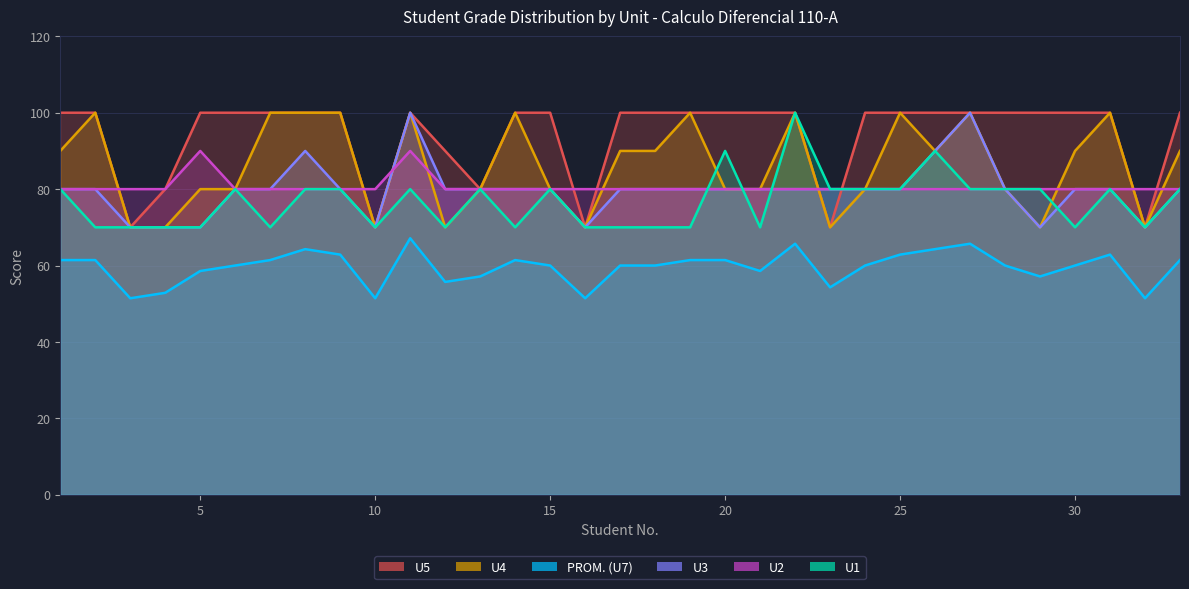

Reading left to right, what are all the values shown in this chart?

PROM. (U7): 1=61.4	2=61.4	3=51.4	4=52.9	5=58.6	6=60.0	7=61.4	8=64.3	9=62.9	10=51.4	11=67.1	12=55.7	13=57.1	14=61.4	15=60.0	16=51.4	17=60.0	18=60.0	19=61.4	20=61.4	21=58.6	22=65.7	23=54.3	24=60.0	25=62.9	26=64.3	27=65.7	28=60.0	29=57.1	30=60.0	31=62.9	32=51.4	33=61.4
U1: 1=80.0	2=70.0	3=70.0	4=70.0	5=70.0	6=80.0	7=70.0	8=80.0	9=80.0	10=70.0	11=80.0	12=70.0	13=80.0	14=70.0	15=80.0	16=70.0	17=70.0	18=70.0	19=70.0	20=90.0	21=70.0	22=100.0	23=80.0	24=80.0	25=80.0	26=90.0	27=80.0	28=80.0	29=80.0	30=70.0	31=80.0	32=70.0	33=80.0
U4: 1=90.0	2=100.0	3=70.0	4=70.0	5=80.0	6=80.0	7=100.0	8=100.0	9=100.0	10=70.0	11=100.0	12=70.0	13=80.0	14=100.0	15=80.0	16=70.0	17=90.0	18=90.0	19=100.0	20=80.0	21=80.0	22=100.0	23=70.0	24=80.0	25=100.0	26=90.0	27=100.0	28=80.0	29=70.0	30=90.0	31=100.0	32=70.0	33=90.0
U5: 1=100.0	2=100.0	3=70.0	4=80.0	5=100.0	6=100.0	7=100.0	8=100.0	9=100.0	10=70.0	11=100.0	12=90.0	13=80.0	14=100.0	15=100.0	16=70.0	17=100.0	18=100.0	19=100.0	20=100.0	21=100.0	22=100.0	23=70.0	24=100.0	25=100.0	26=100.0	27=100.0	28=100.0	29=100.0	30=100.0	31=100.0	32=70.0	33=100.0
U2: 1=80.0	2=80.0	3=80.0	4=80.0	5=90.0	6=80.0	7=80.0	8=80.0	9=80.0	10=80.0	11=90.0	12=80.0	13=80.0	14=80.0	15=80.0	16=80.0	17=80.0	18=80.0	19=80.0	20=80.0	21=80.0	22=80.0	23=80.0	24=80.0	25=80.0	26=80.0	27=80.0	28=80.0	29=80.0	30=80.0	31=80.0	32=80.0	33=80.0
U3: 1=80.0	2=80.0	3=70.0	4=70.0	5=70.0	6=80.0	7=80.0	8=90.0	9=80.0	10=70.0	11=100.0	12=80.0	13=80.0	14=80.0	15=80.0	16=70.0	17=80.0	18=80.0	19=80.0	20=80.0	21=80.0	22=80.0	23=80.0	24=80.0	25=80.0	26=90.0	27=100.0	28=80.0	29=70.0	30=80.0	31=80.0	32=70.0	33=80.0